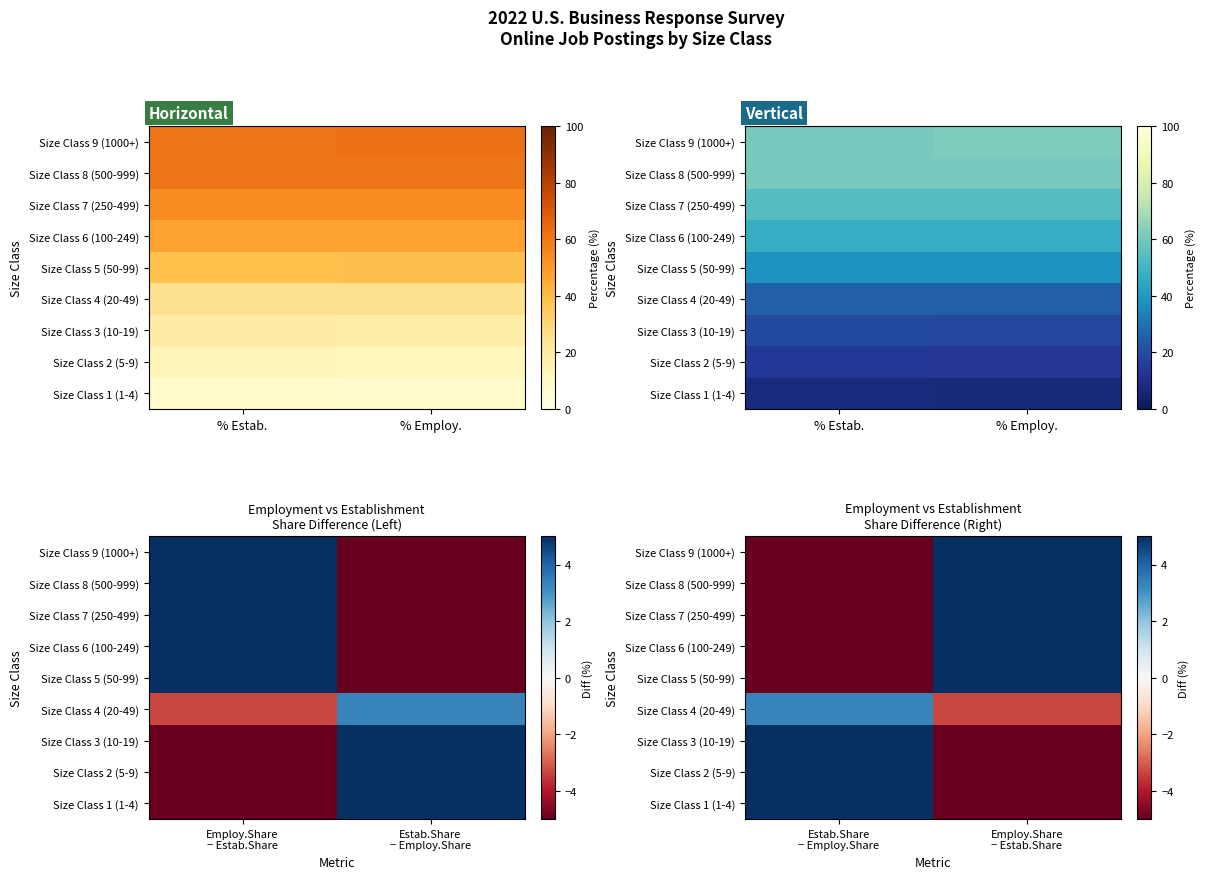

Count the number of categories in the chart.

2